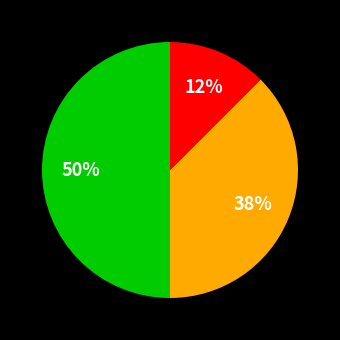

To the nearest percent, what is the average slice percentage?

33%